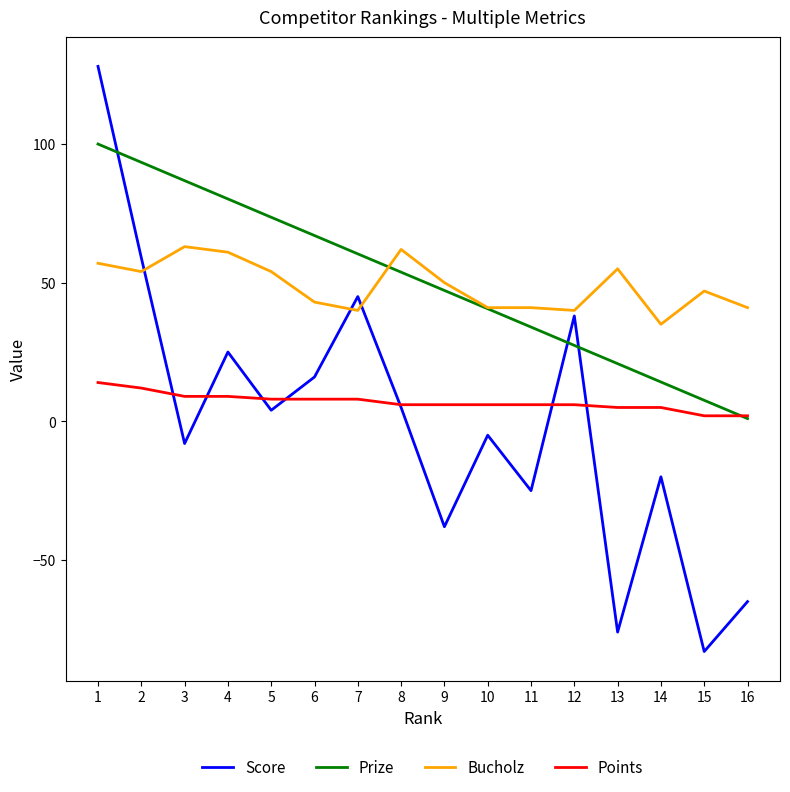

Which series has the widest spread of values?

Score